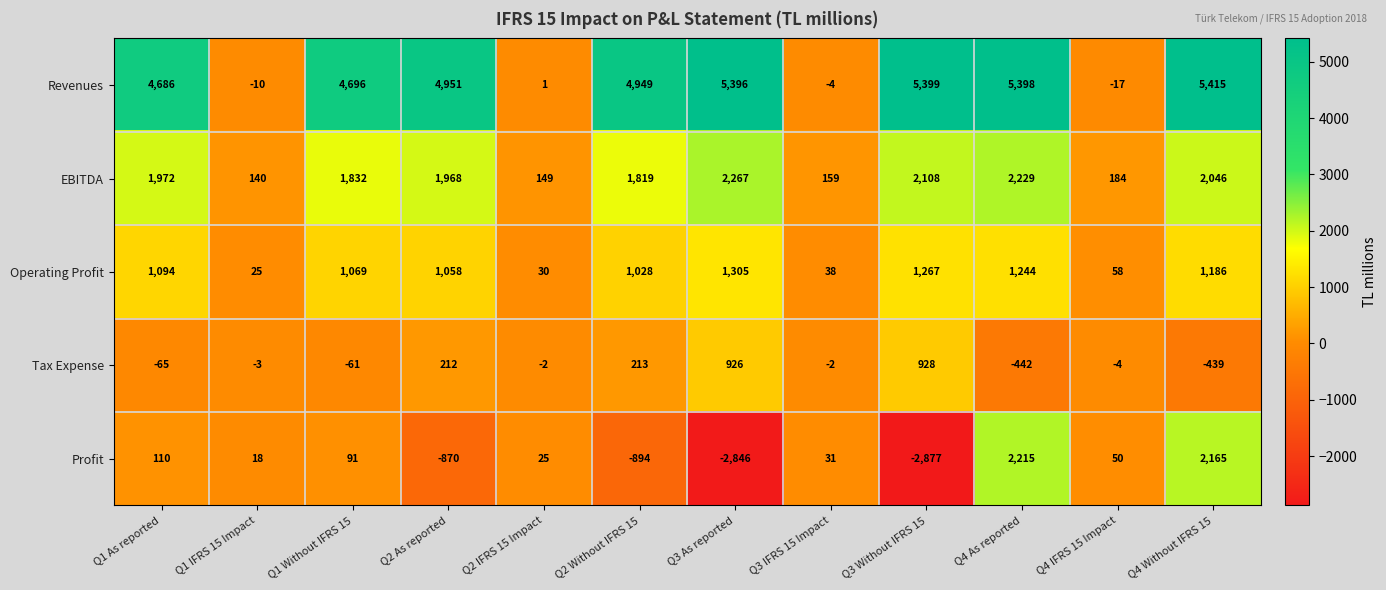

Which series changed the most between Q2 As reported and Q3 As reported?

Profit